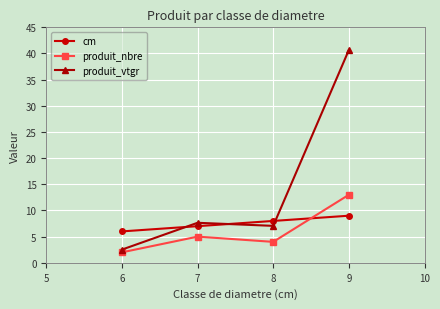

The cm series shows 1.8 at 6. True or false?

False